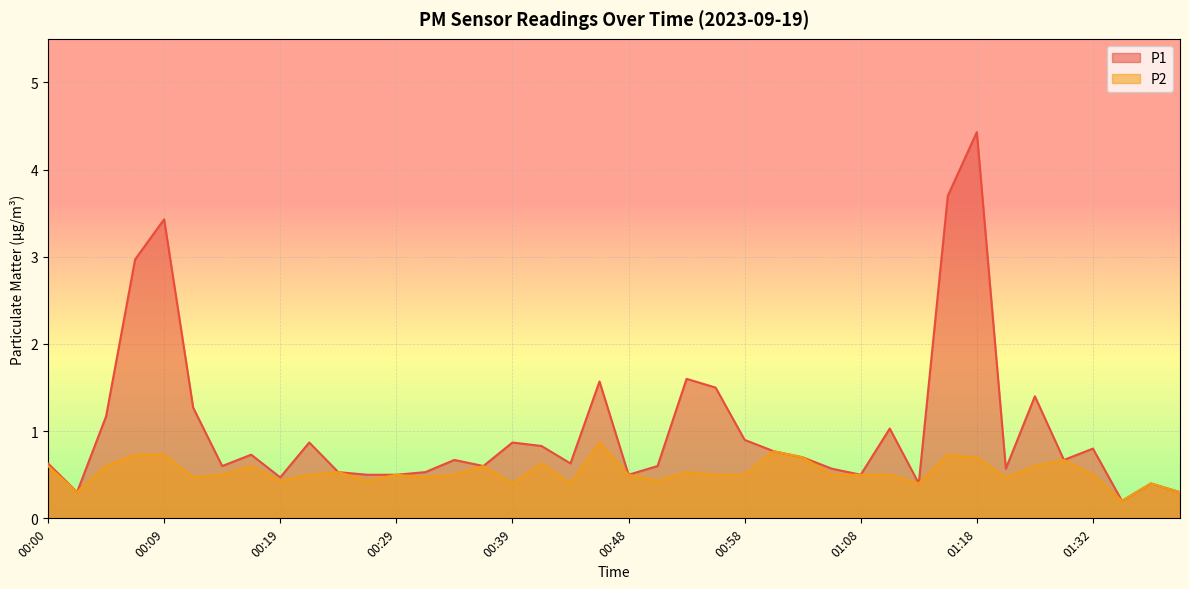

Count the number of data series in this chart.

2